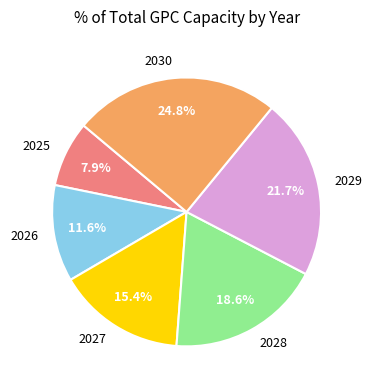

Which has a higher value, 2028 or 2025?

2028